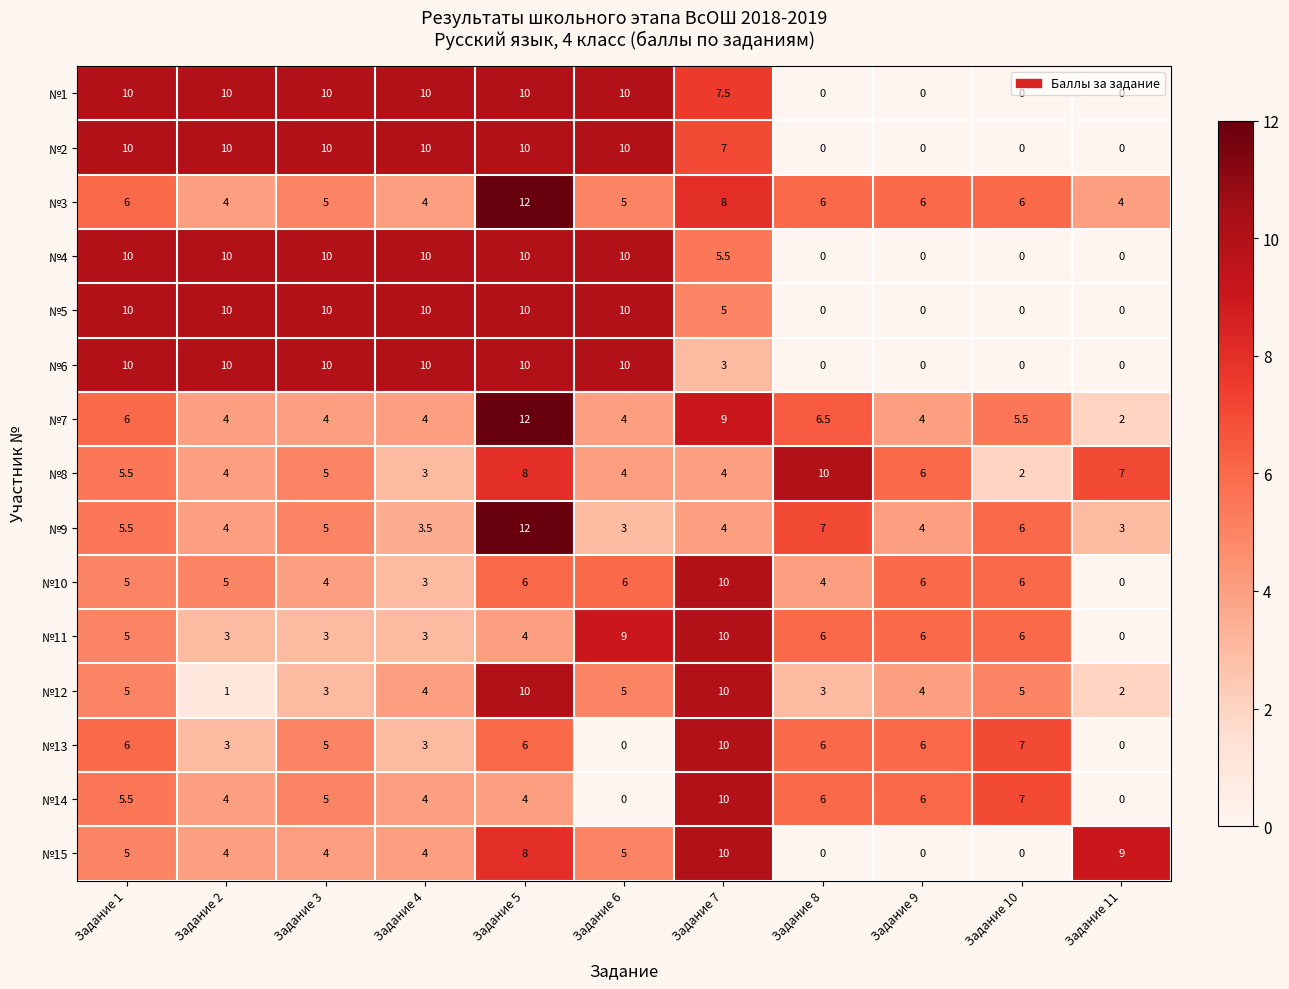

At which label does №3 reach its peak?

Задание 5